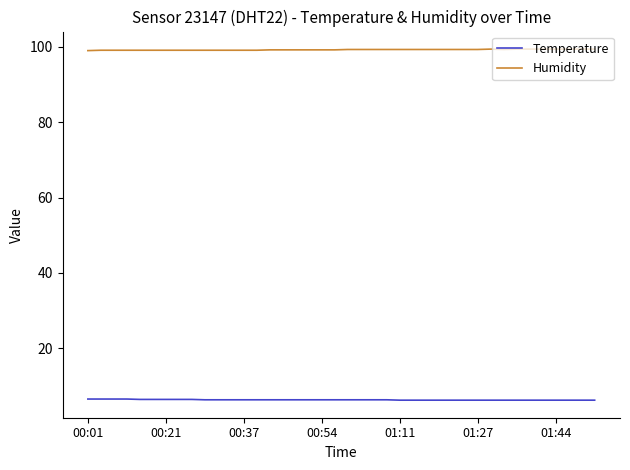

True or false: Temperature and Humidity intersect in this chart.

False